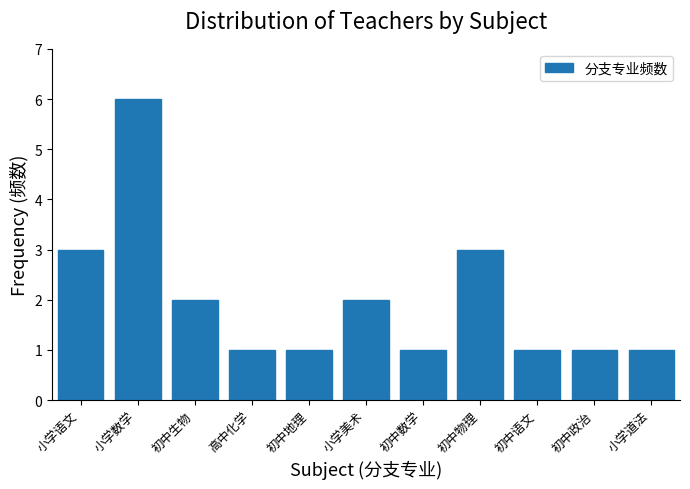

Reading left to right, transcribe all the data shown in this chart.

小学语文=3	小学数学=6	初中生物=2	高中化学=1	初中地理=1	小学美术=2	初中数学=1	初中物理=3	初中语文=1	初中政治=1	小学道法=1